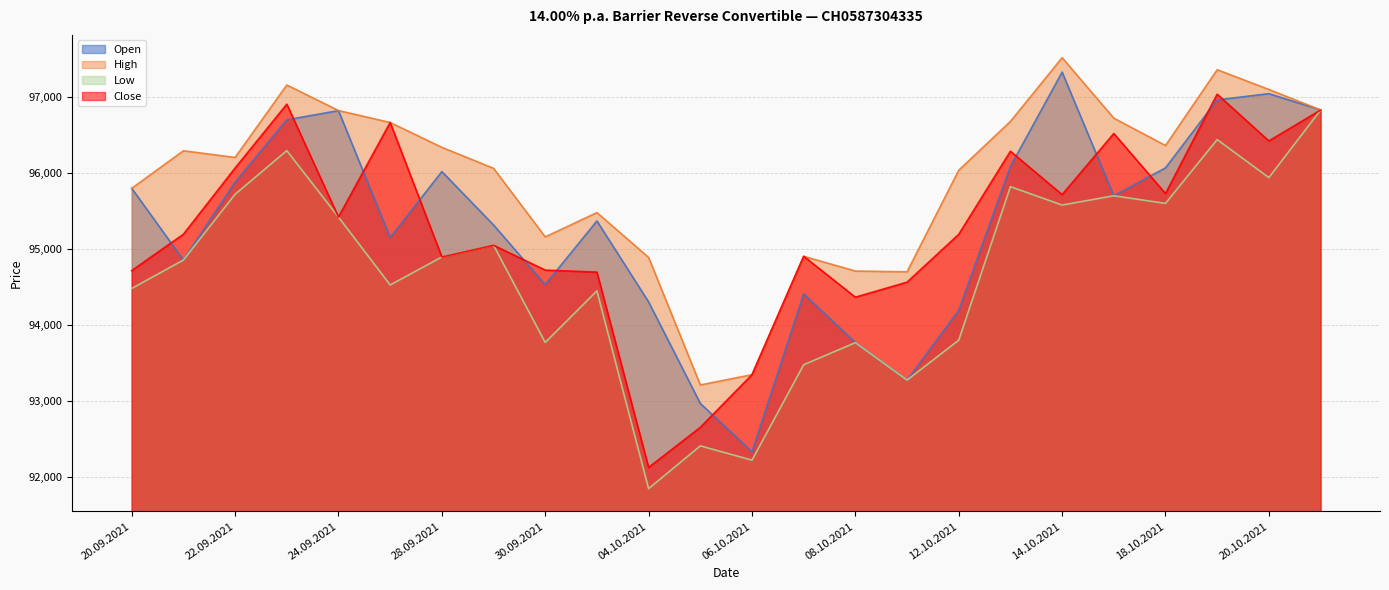

At 11.10.2021, list the series in order from smallest to largest.

Open, Low, Close, High